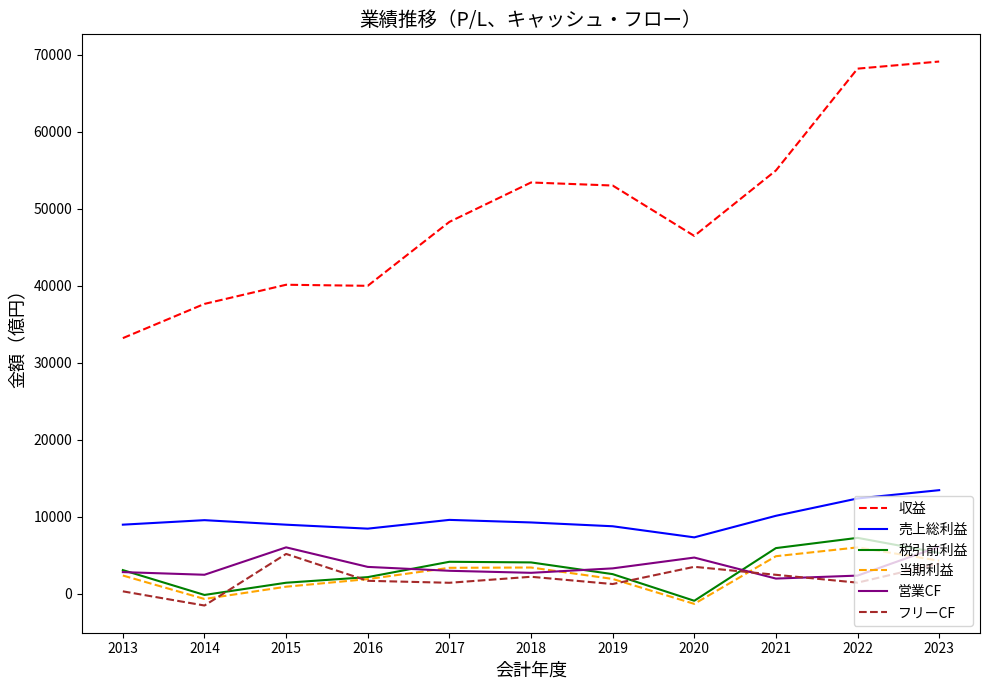

What is the difference between the maximum and minimum values in the 当期利益 series?

7337